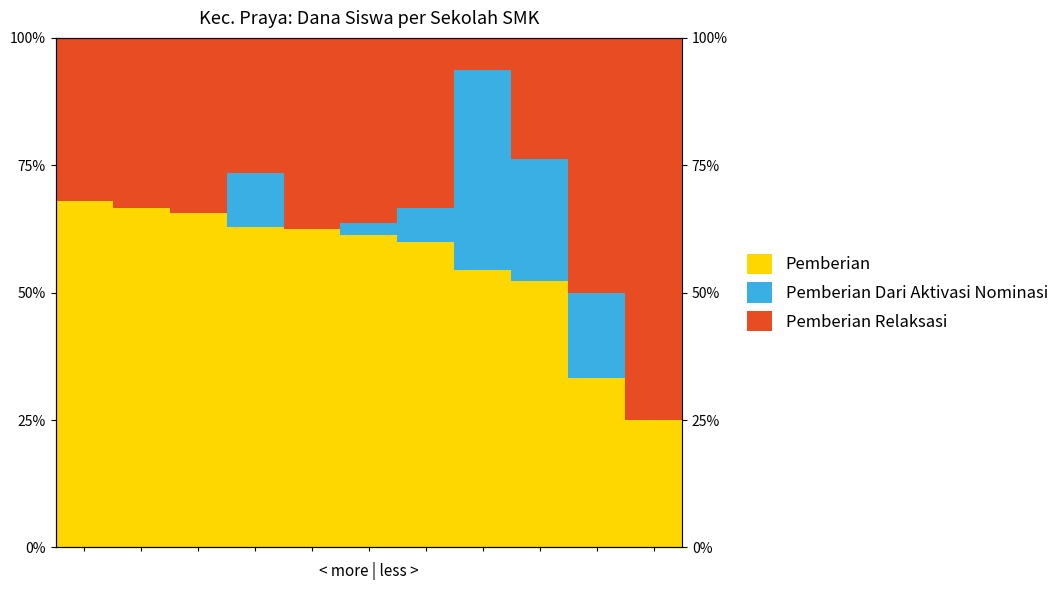

What is the highest value of the Pemberian Dari Aktivasi Nominasi series?

39.2